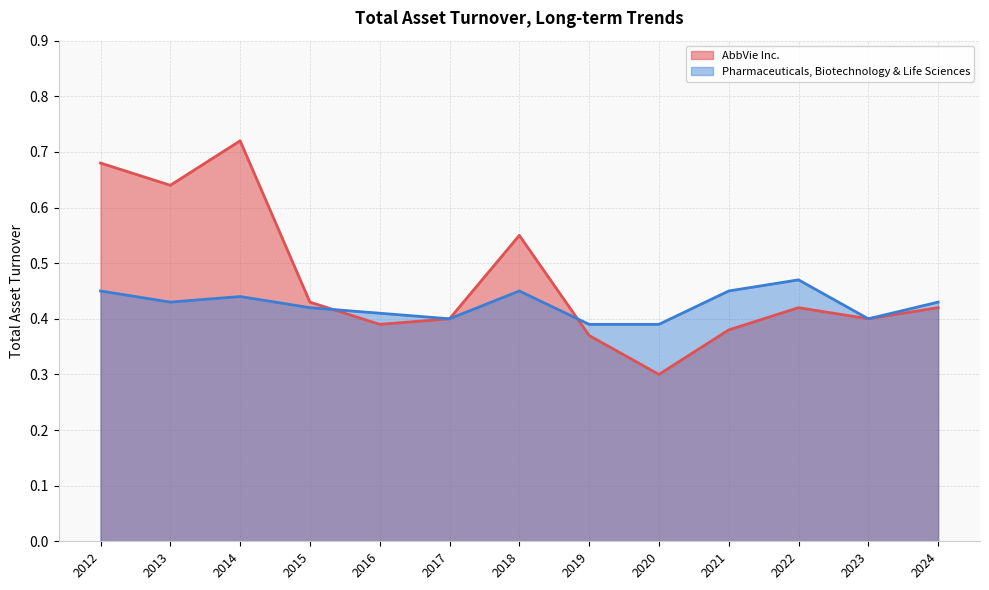

What is the lowest value of the AbbVie Inc. series?

0.3